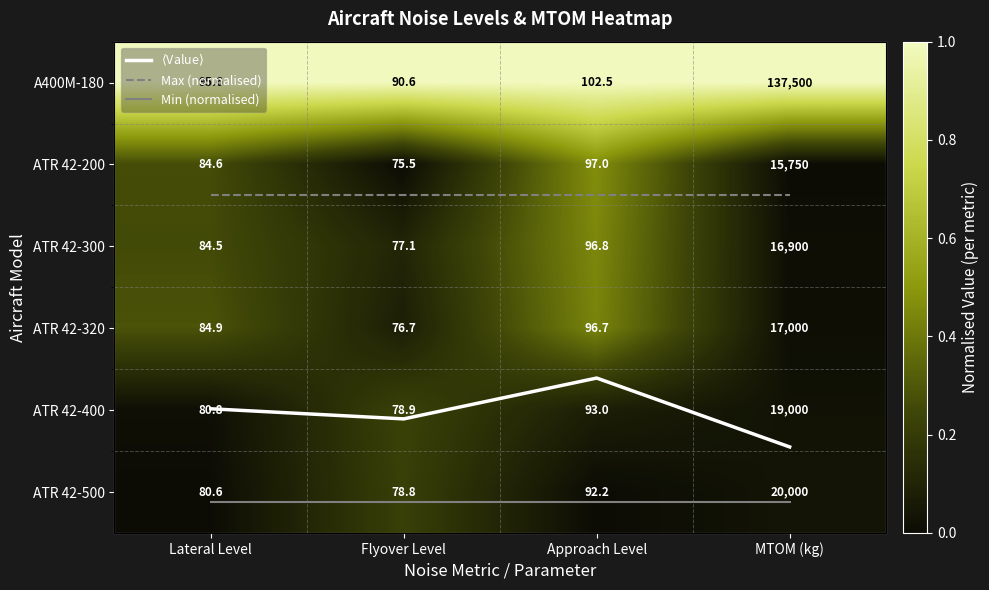

List the labels in order of ATR 42-400 value, smallest first.

Flyover Level, Lateral Level, Approach Level, MTOM (kg)